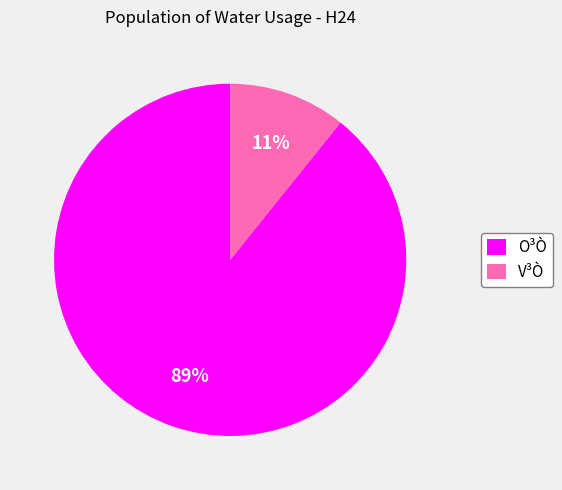

Is it true that V³Ò is 5% of the pie?

False